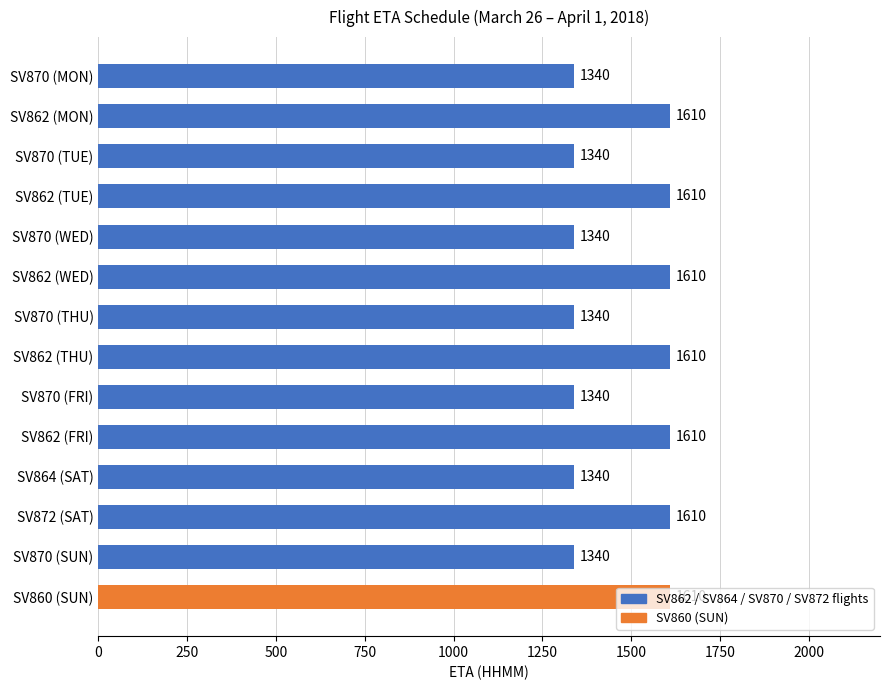

Is it true that the value at SV862 (TUE) is 1610?

True